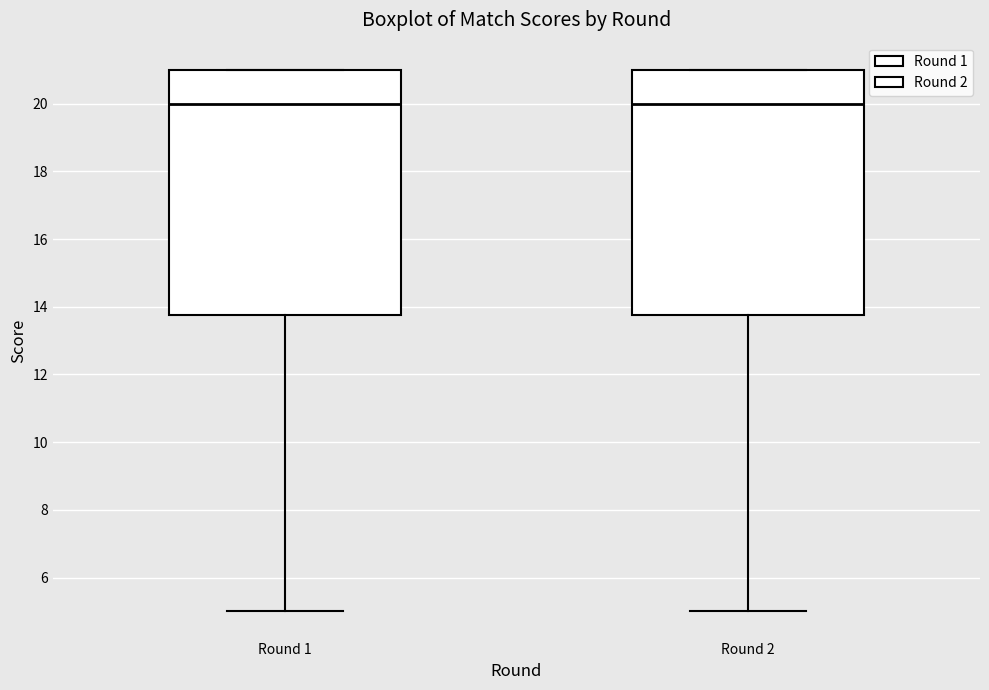

Where is the lower edge of the box for Round 1 on the y-axis? The values are not printed on the chart, so give them approximately, as read against the axis.

13.8